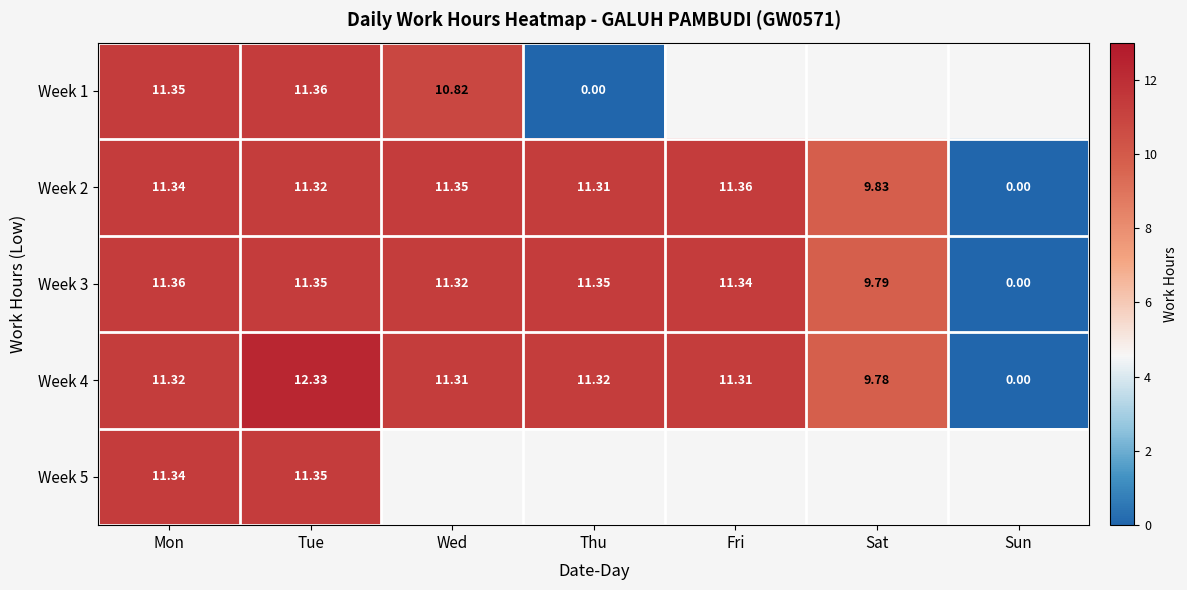

What is the total value across all series at Mon?

56.7